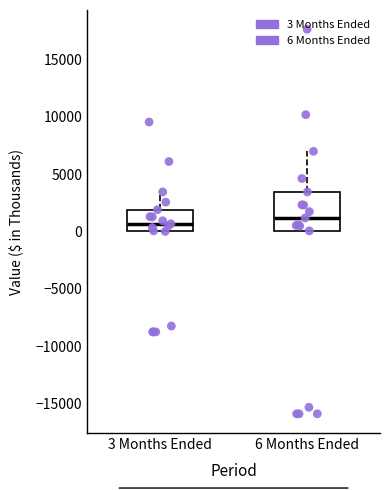

Reading left to right, read every box against the y-axis: the position of its median line, the range the box covers, and the ends of its whiskers. The values are not printed on the chart, so give them approximately, as read against the axis.

3 Months Ended: median 500, box 0 to 2000, whiskers 0 to 3500
6 Months Ended: median 1000, box 0 to 3500, whiskers 0 to 7000